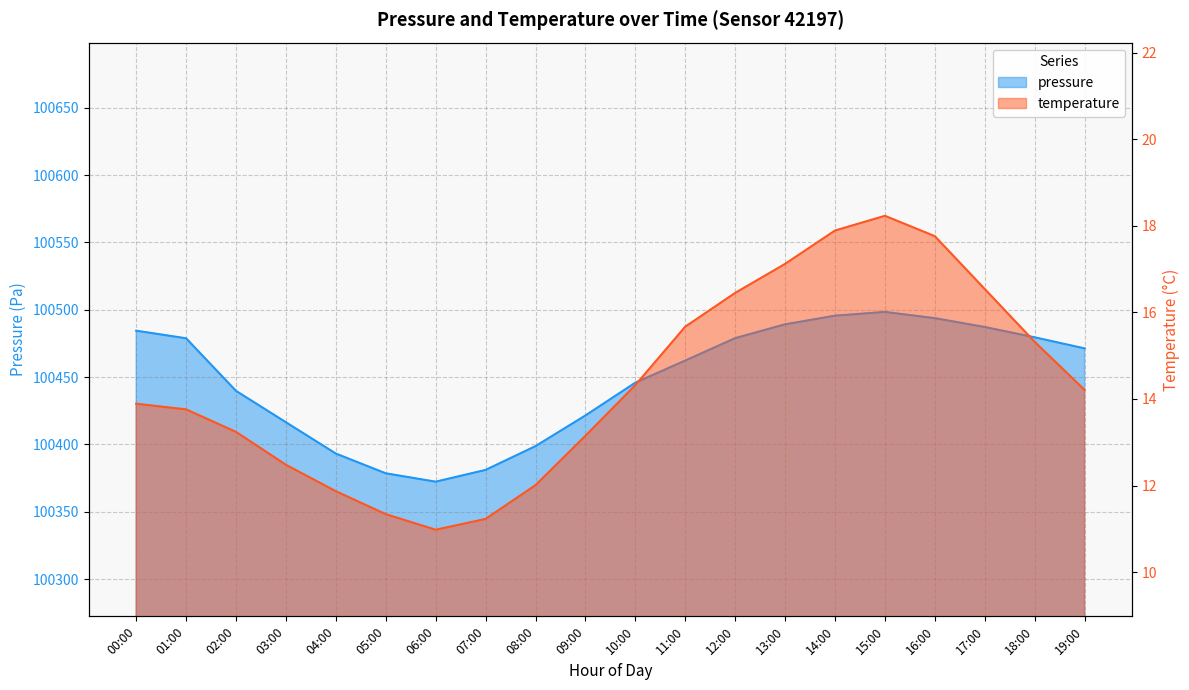

Does the chart have visible grid lines?

Yes